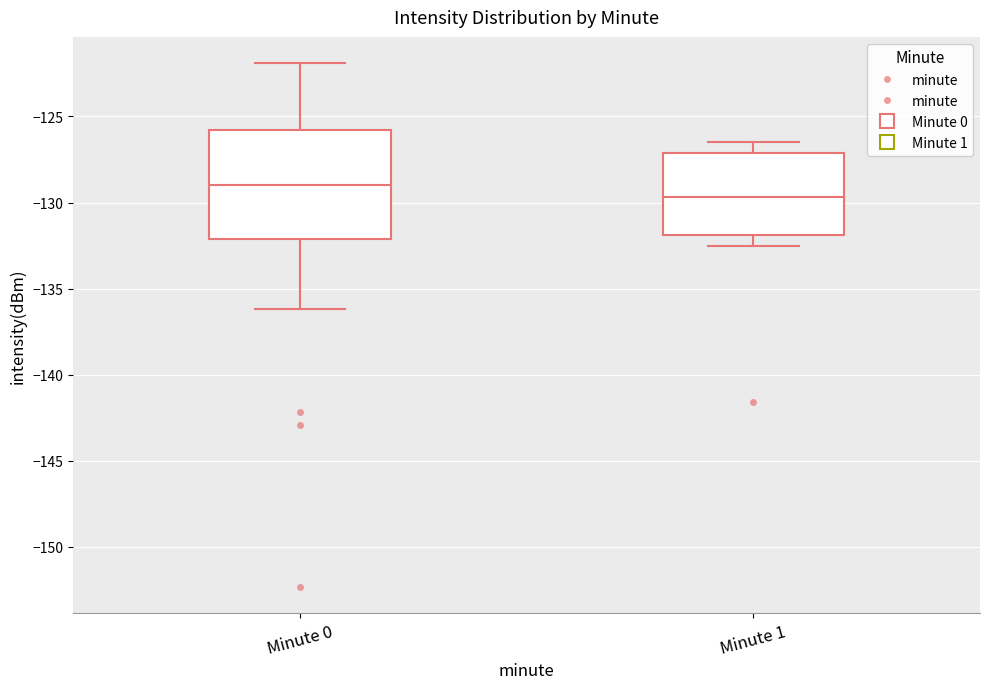

Where is the upper edge of the box for Minute 0 on the y-axis? The values are not printed on the chart, so give them approximately, as read against the axis.

-126.0